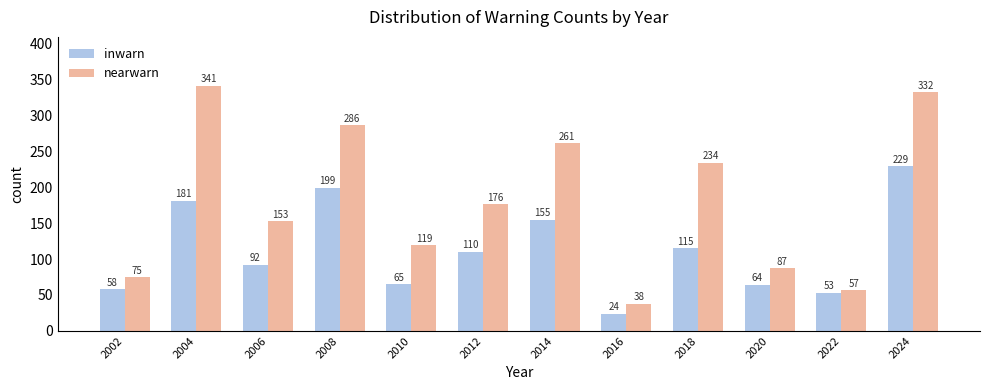

How many groups of bars are there?

12